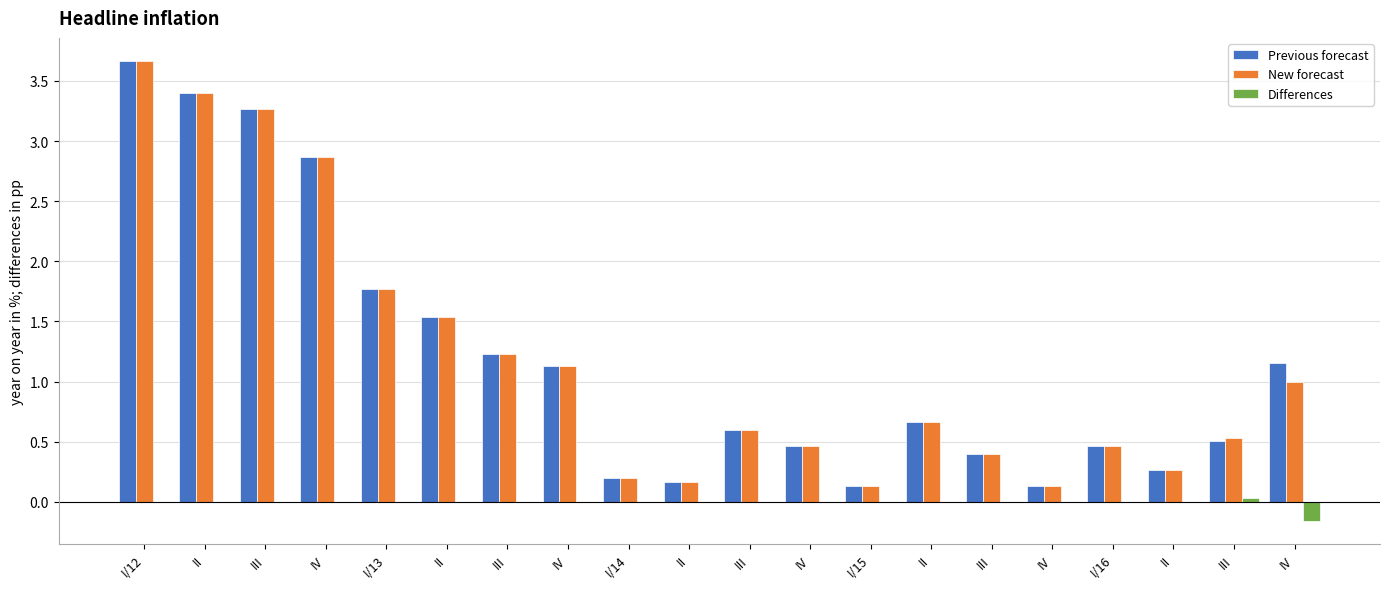

What is the label of the 17th bar from the right?

IV